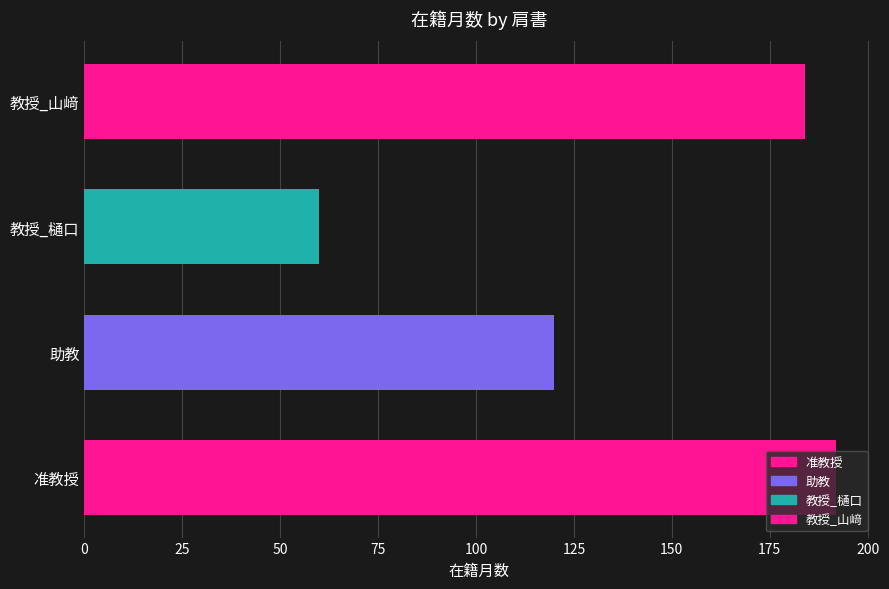

How many values are below 184?

2